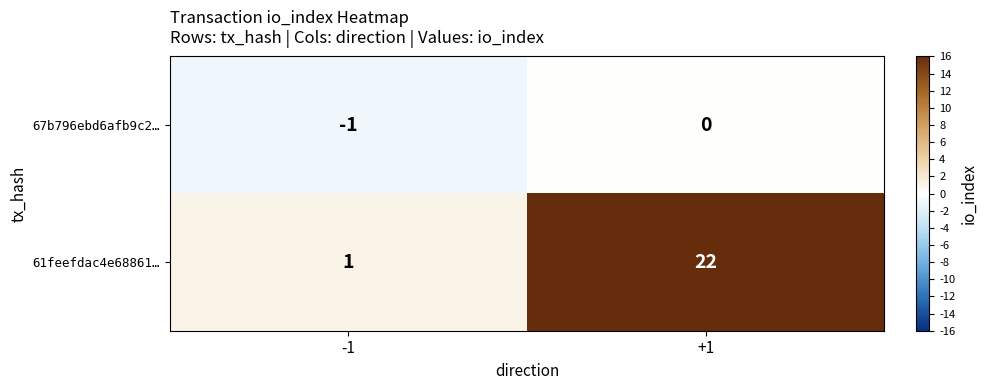

Reading left to right, transcribe all the data shown in this chart.

67b796ebd6afb9c2…: -1	0
61feefdac4e68861…: 1	22